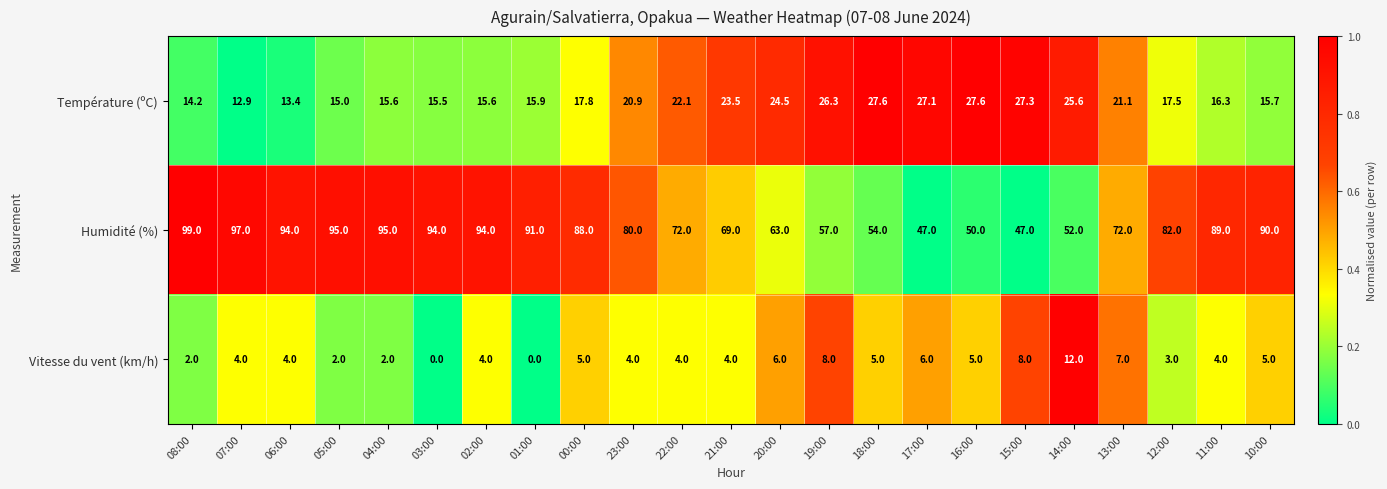

Is the value of Vitesse du vent (km/h) at 06:00 greater than the value of Humidité (%) at 11:00?

No